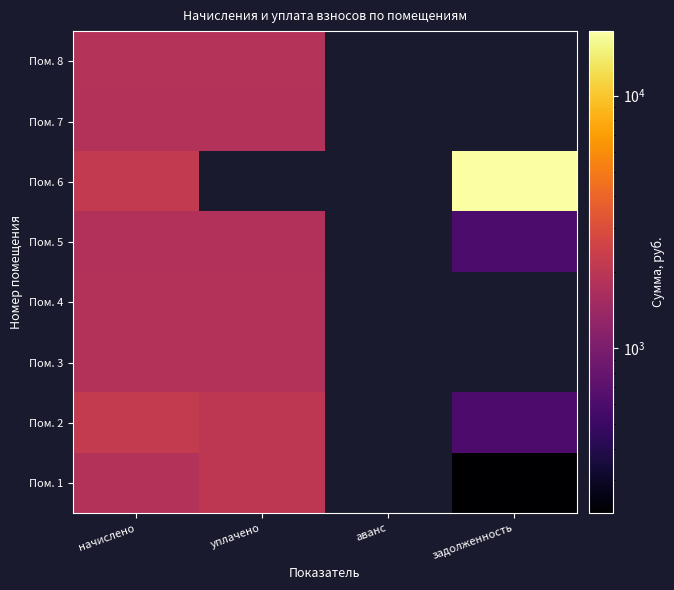

How many values in Пом. 5 are above zero?

3